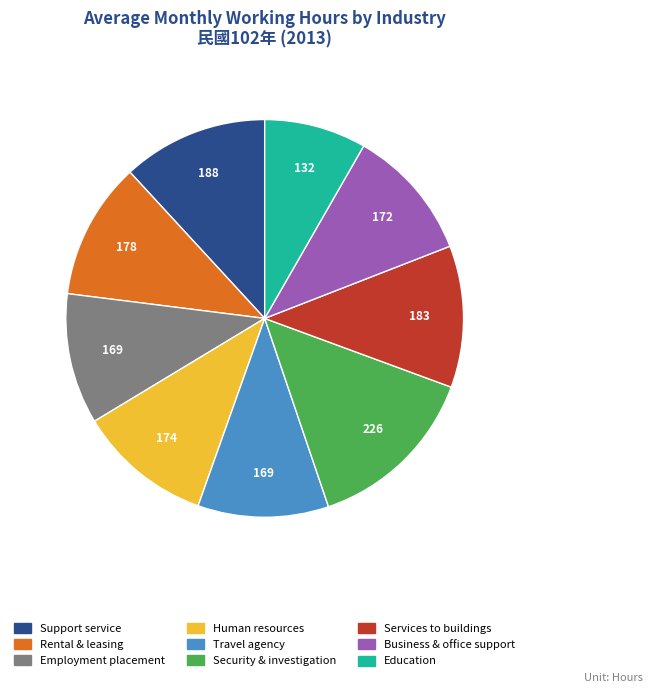

Does any single category account for the majority?

No